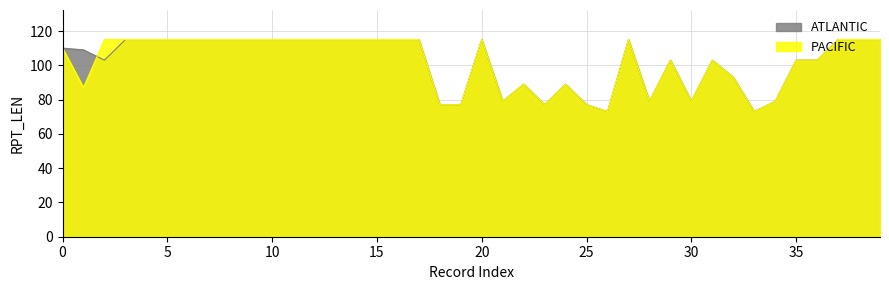

What is the greatest value displayed?

115